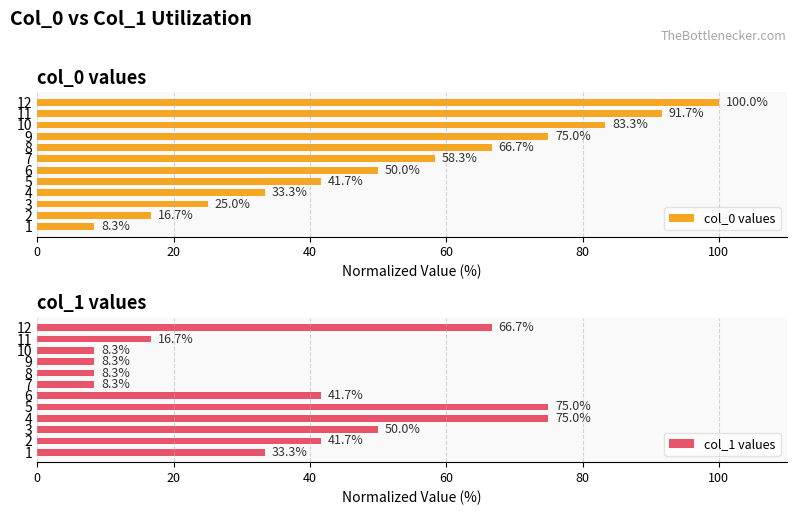

Which series has the largest range (max minus min)?

col_0 values